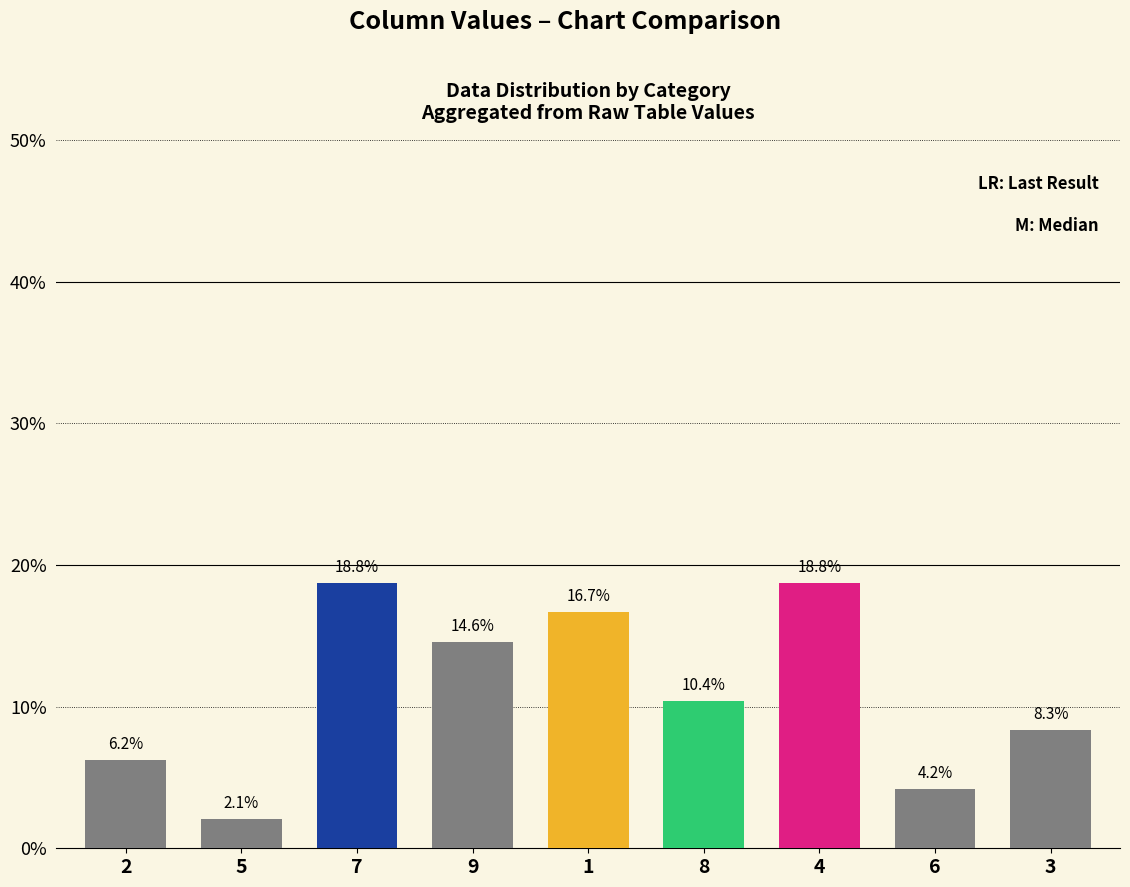

What is the average value?

11.1